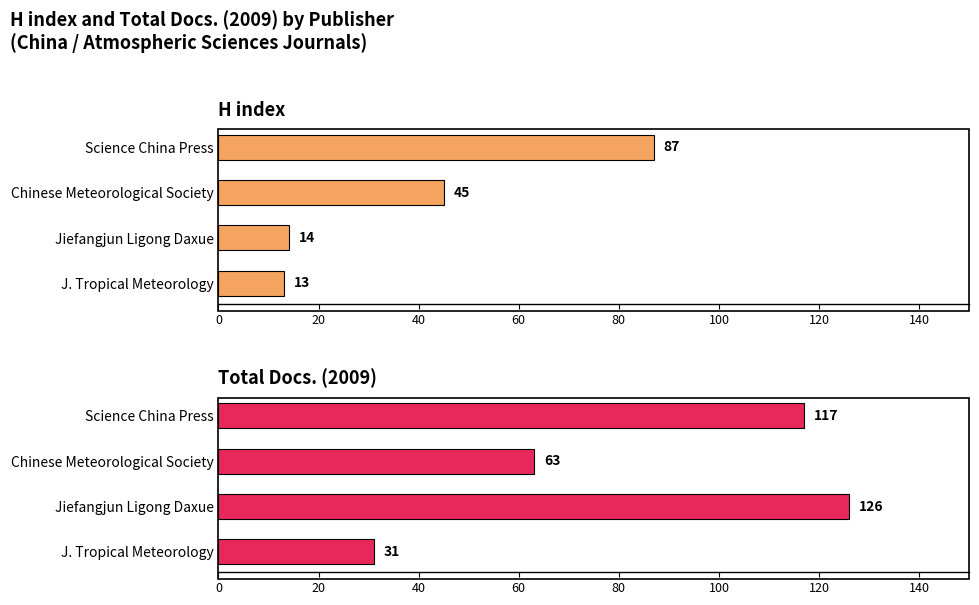

What are all the series names shown in the legend?

H index, Total Docs. (2009)